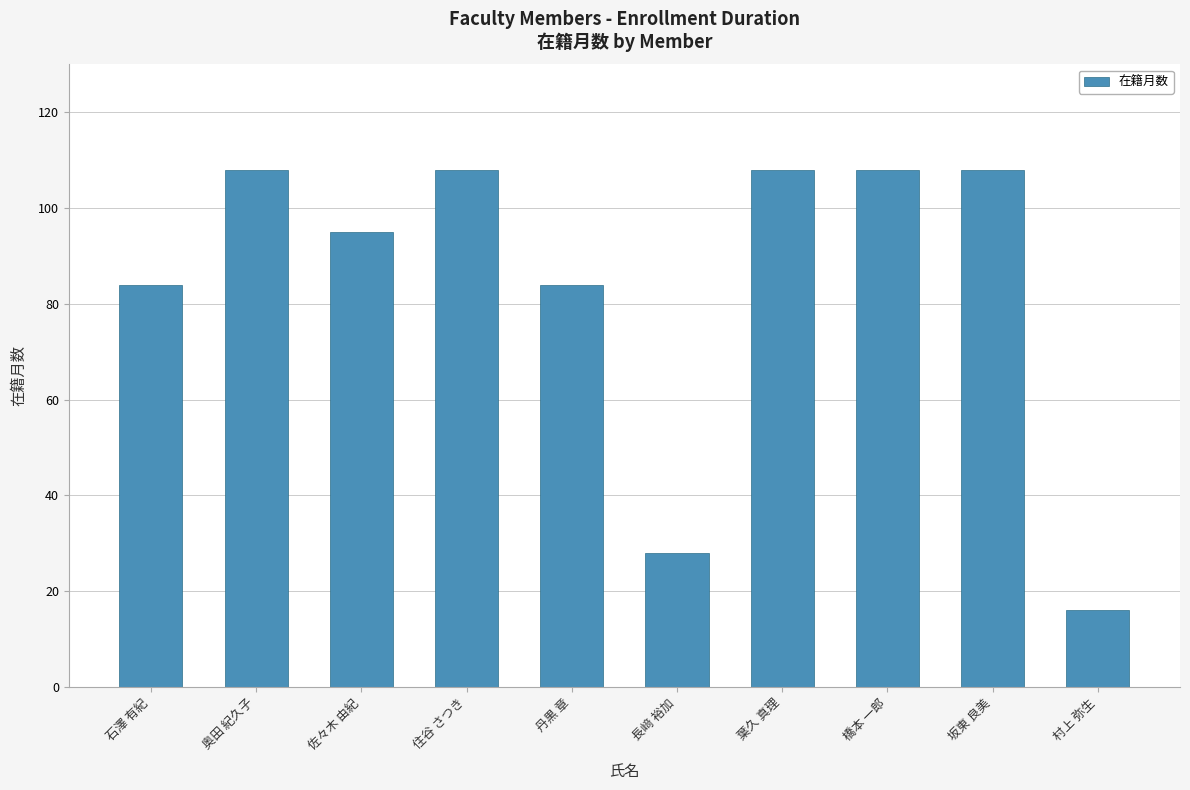

Reading left to right, list all the values displayed in this chart.

石澤 有紀=84	奥田 紀久子=108	佐々木 由紀=95	住谷 さつき=108	丹黒 章=84	長﨑 裕加=28	葉久 真理=108	橋本 一郎=108	坂東 良美=108	村上 弥生=16